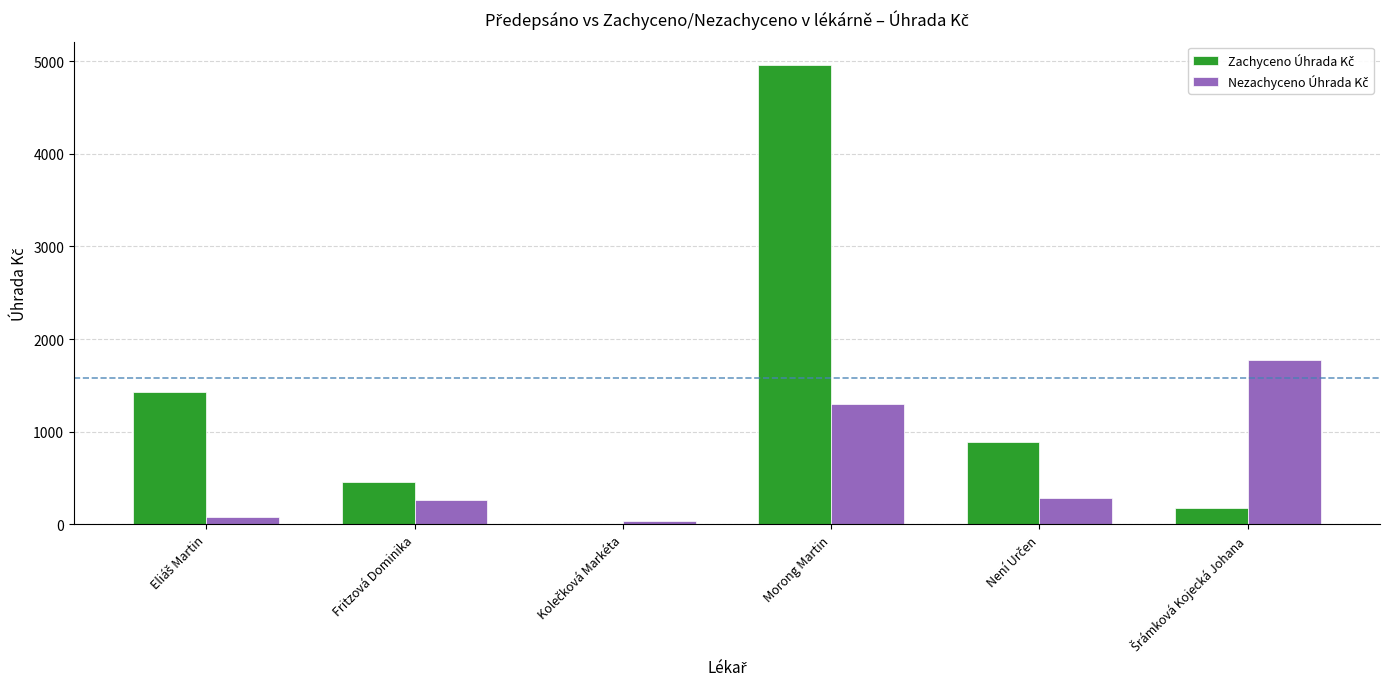

At which category is the sum across all series the highest?

Morong Martin